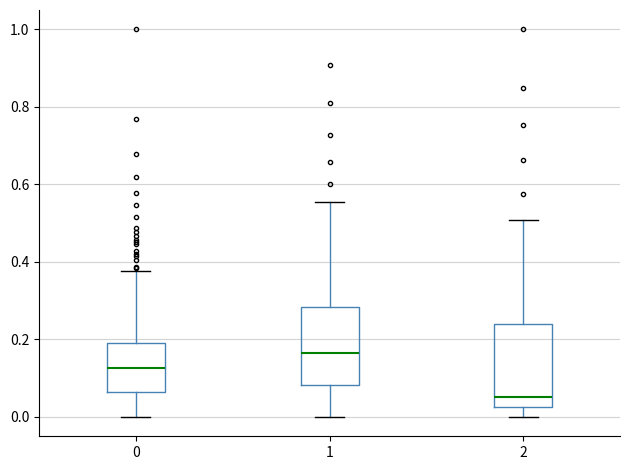

Which box's median line is the lowest?

2